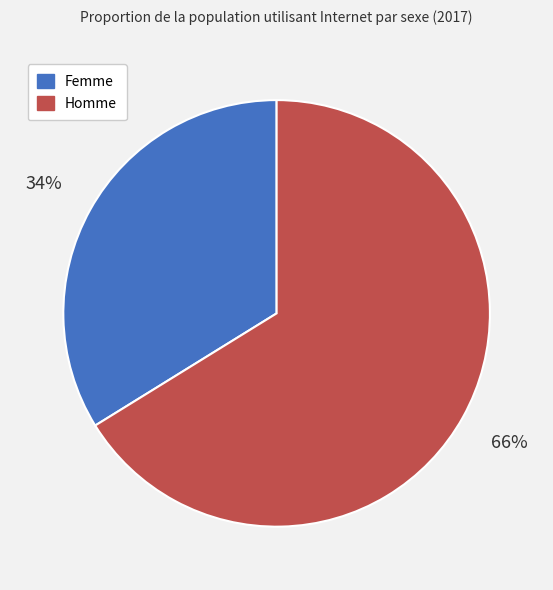

Do Homme and Femme together represent more than half of the pie?

Yes